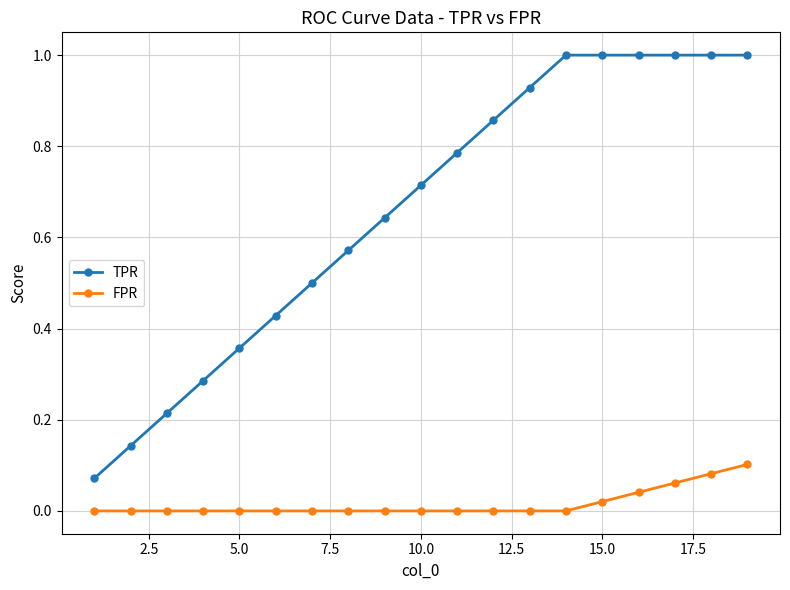

What is the value of the TPR point at the 7th from the left?

0.5